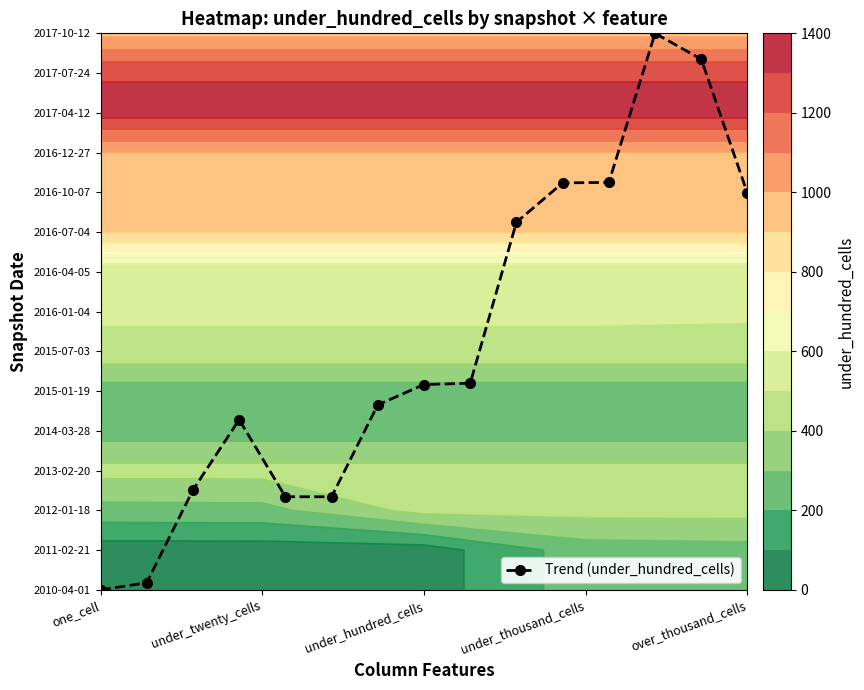

How many positive values are there?

14